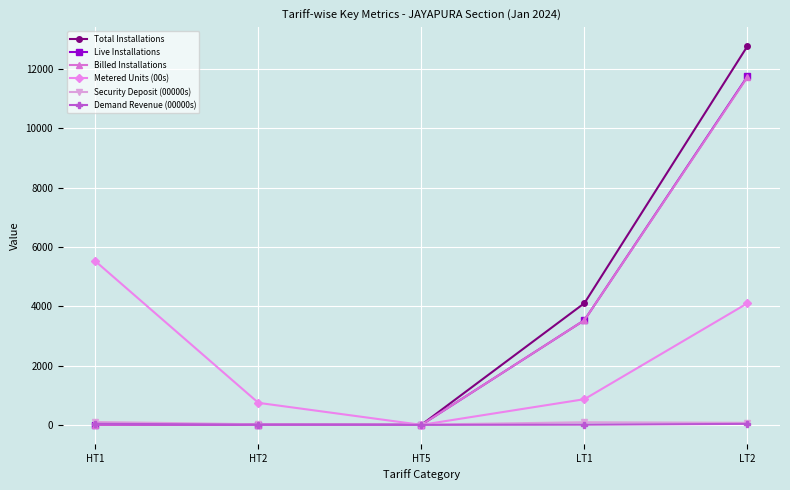

Which category has the highest value across all series?

LT2